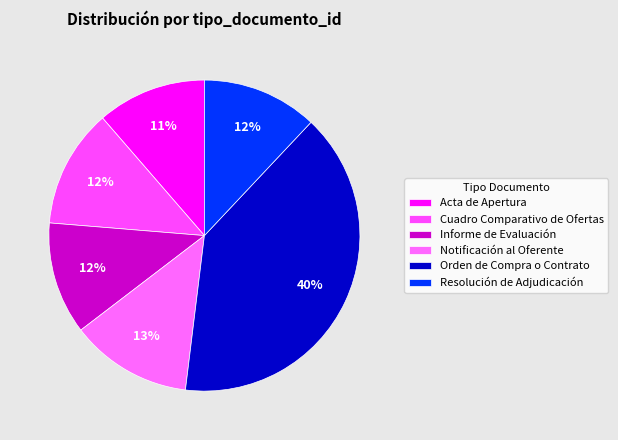

To the nearest percent, what is the average slice percentage?

17%